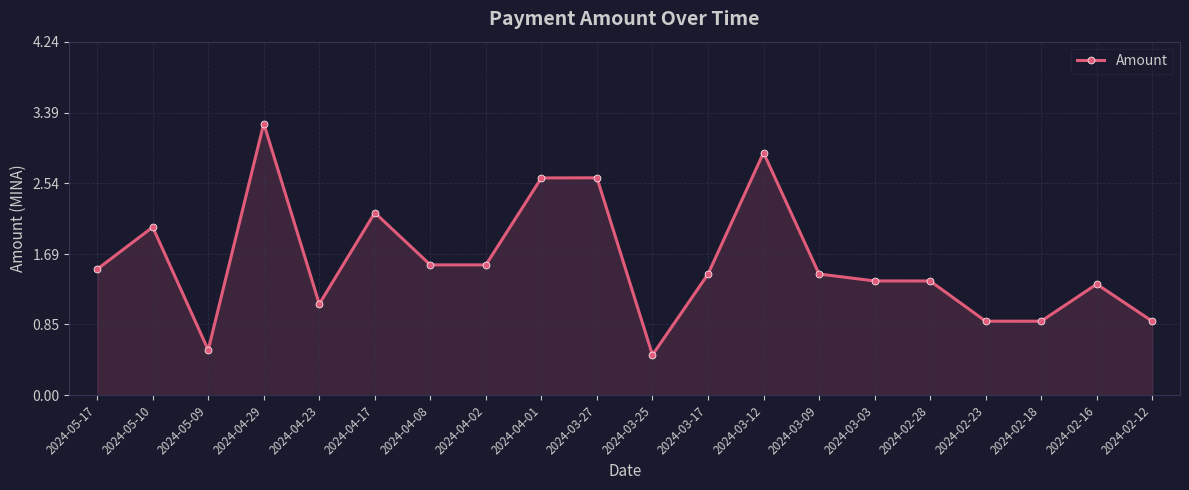

The chart shows a value of 1.5 at 2024-03-17. True or false?

True